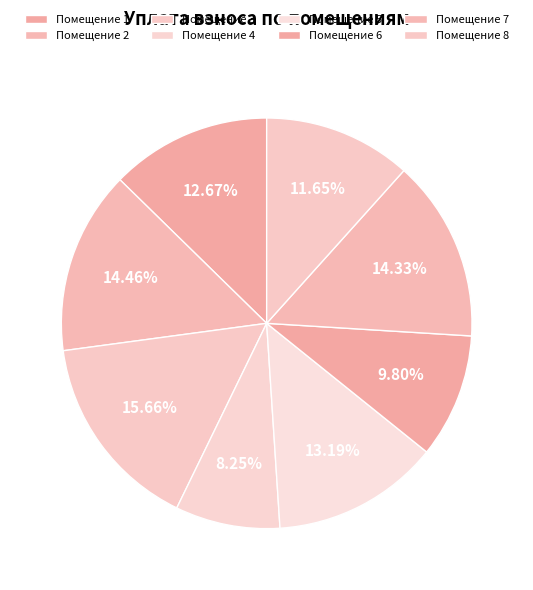

How many segments does this pie chart have?

8